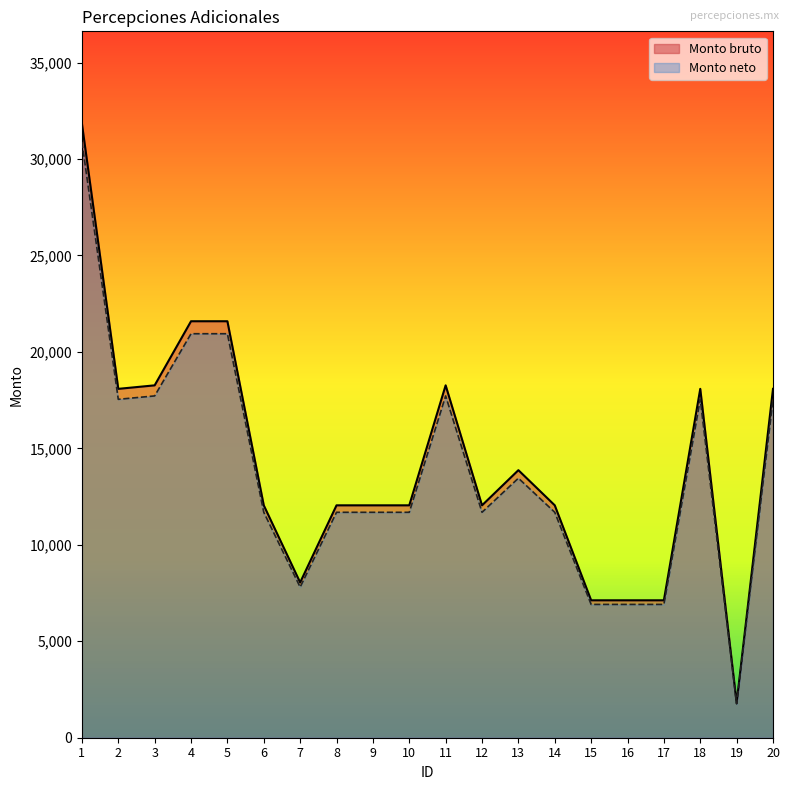

At how many categories does at least one series exceed 25538?

1